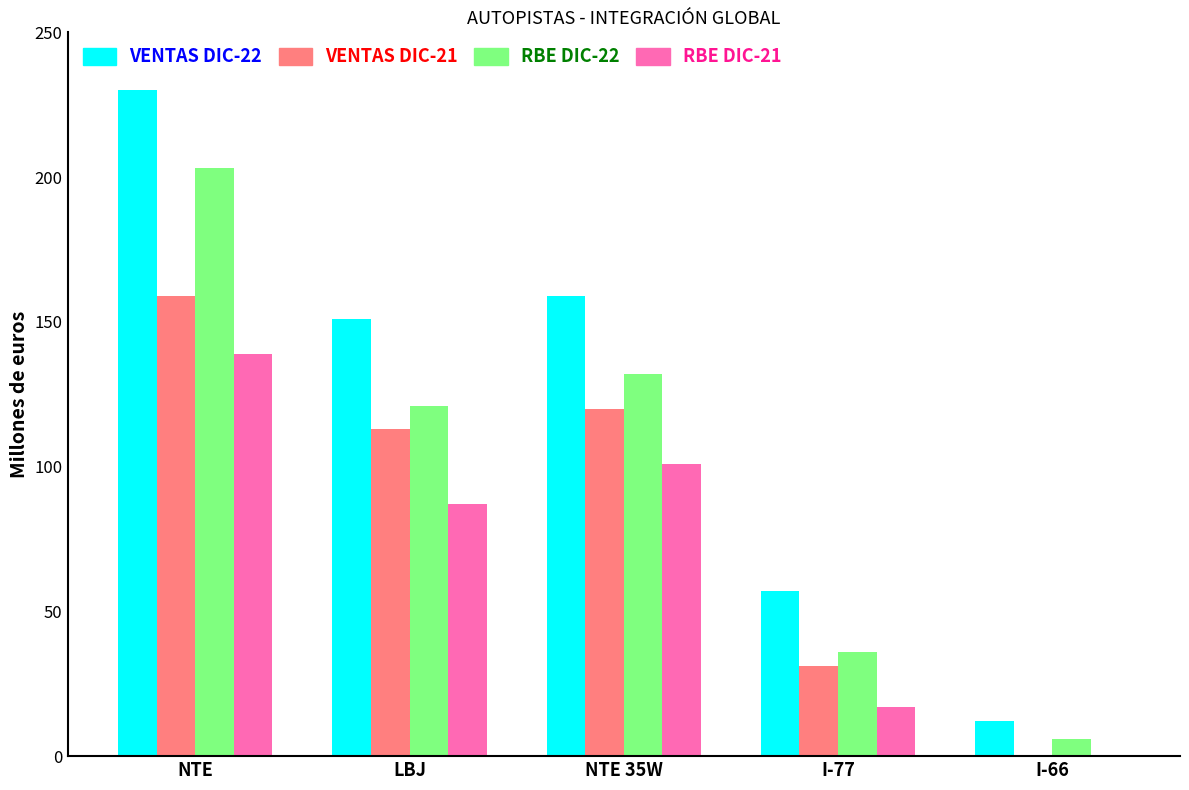

Are the bars grouped side by side (vs. stacked)?

Yes